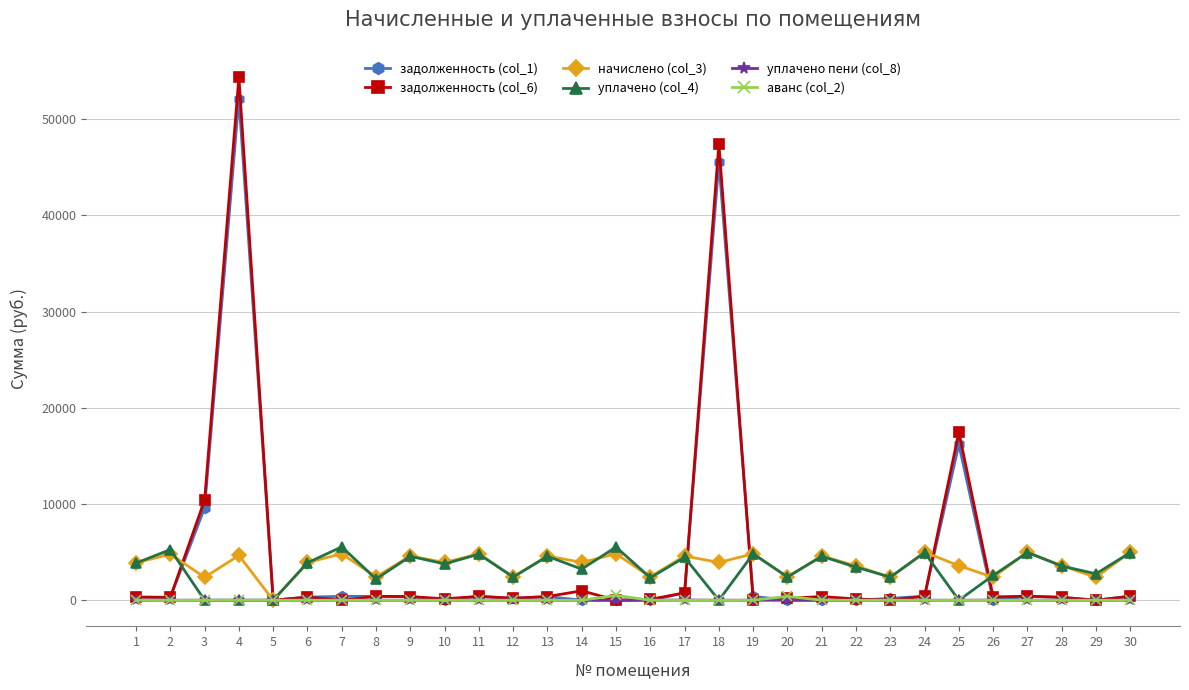

Which series changed the most between 9 and 26?

начислено (col_3)